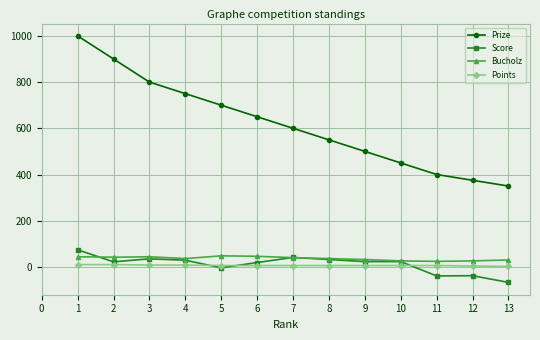

The value of Prize at 9 is 859. True or false?

False